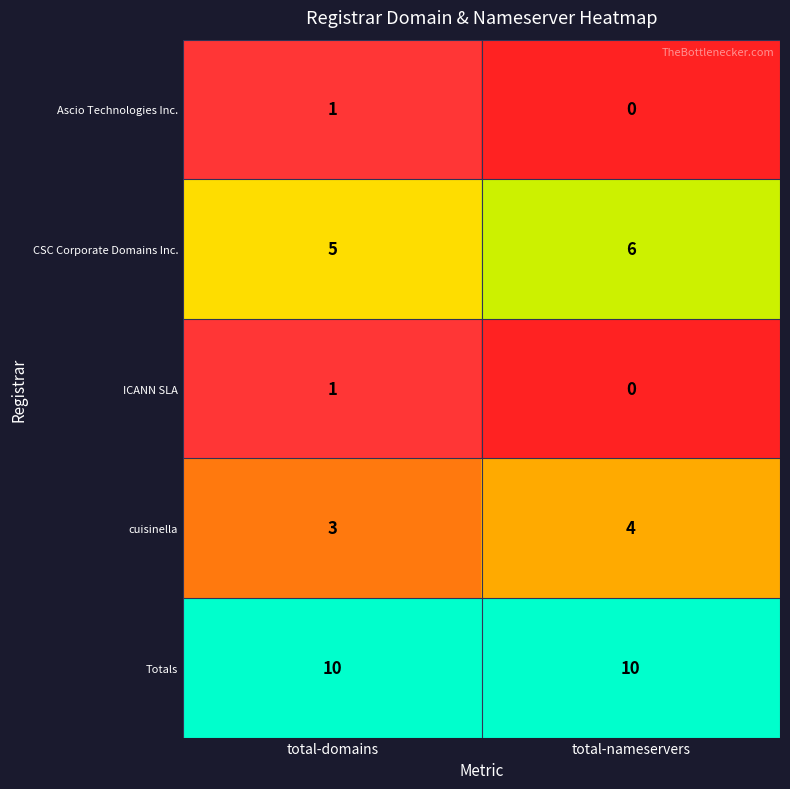

Reading right to left, what are all the values shown in this chart?

Ascio Technologies Inc.: total-nameservers=0	total-domains=1
CSC Corporate Domains Inc.: total-nameservers=6	total-domains=5
ICANN SLA: total-nameservers=0	total-domains=1
cuisinella: total-nameservers=4	total-domains=3
Totals: total-nameservers=10	total-domains=10